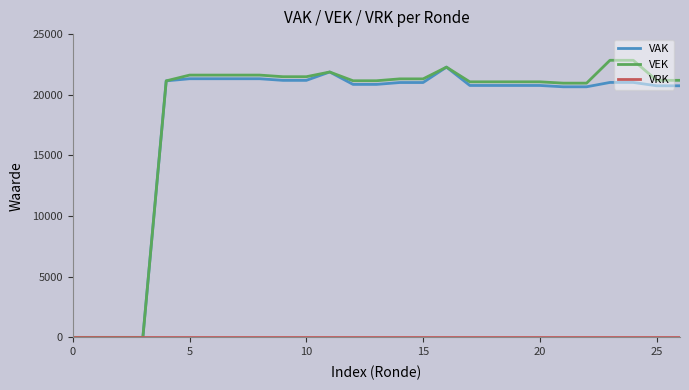

What is the maximum value shown in the chart?

22842